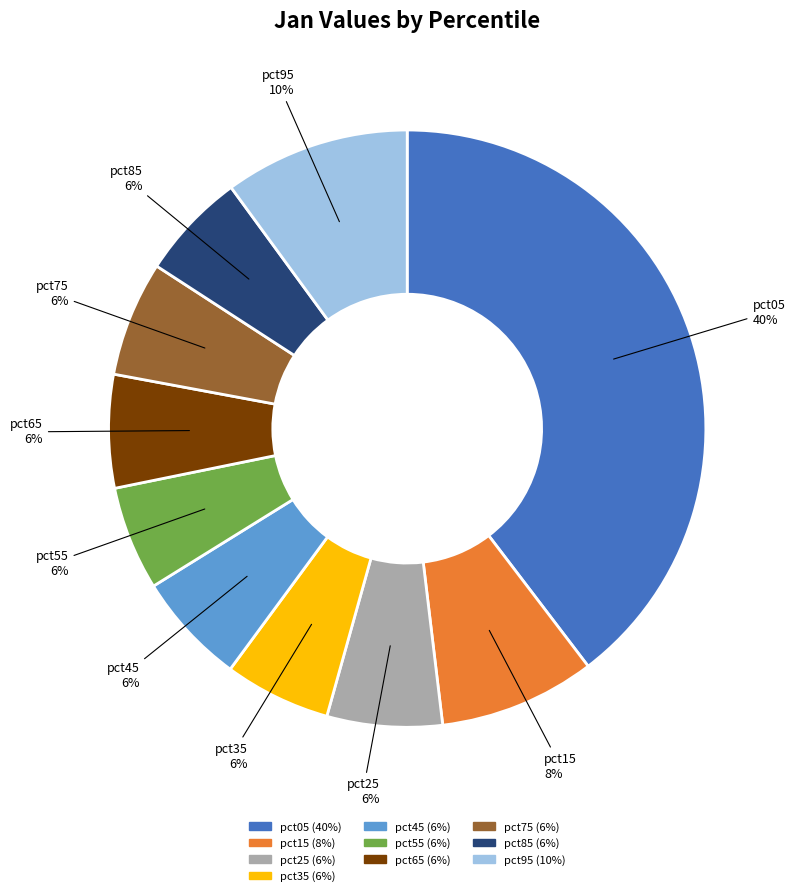

Does pct45 represent more than half of the total?

No